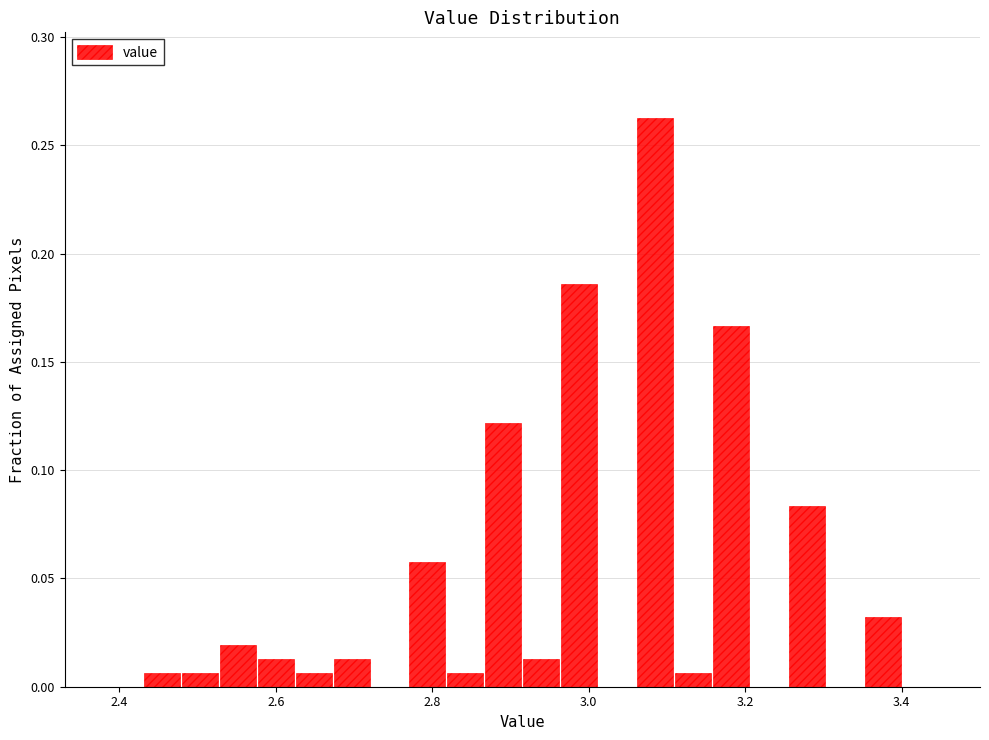

Around what value on the x-axis is the tallest bar? Give the approximate position of its centre, as read against the axis.

3.08